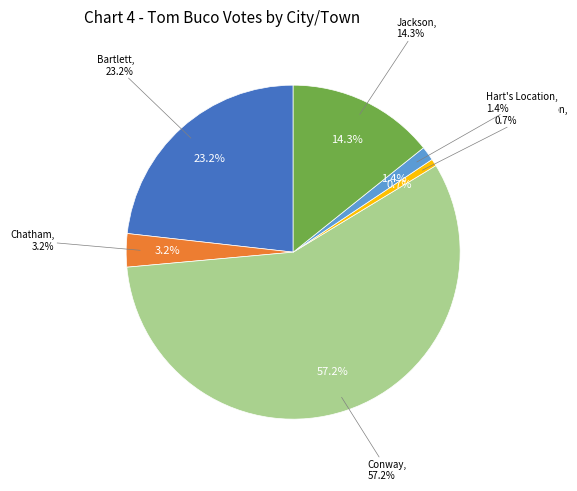

Is Hale's Location the majority of the pie?

No